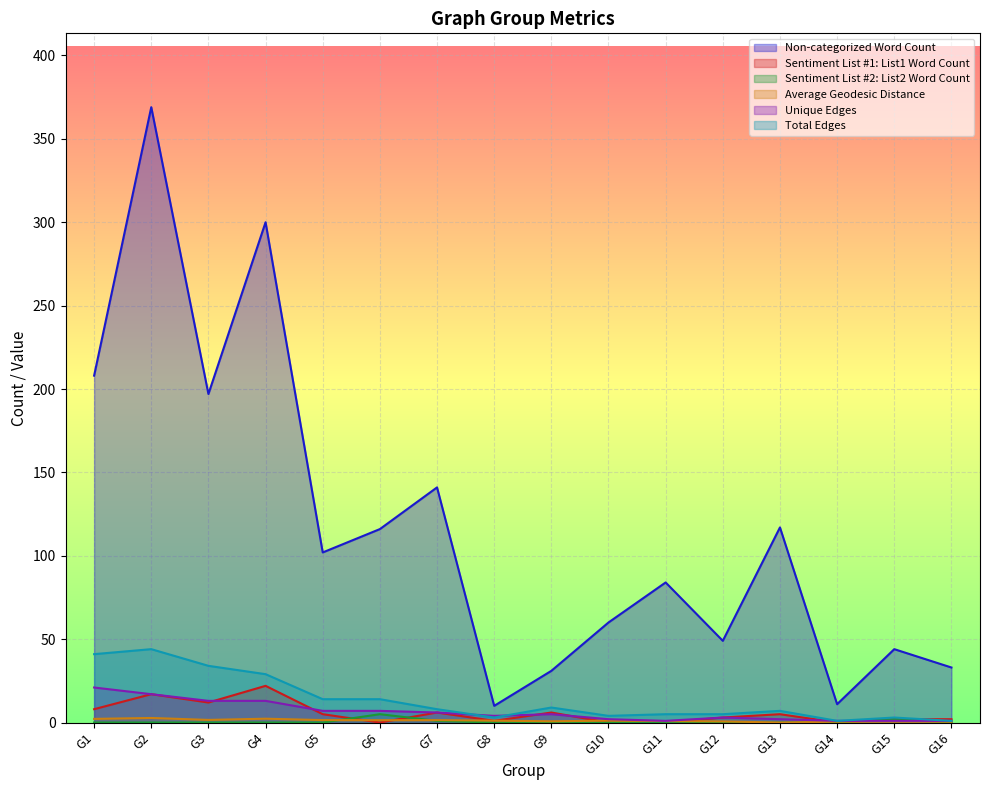

Which label corresponds to the largest value in the chart?

G2